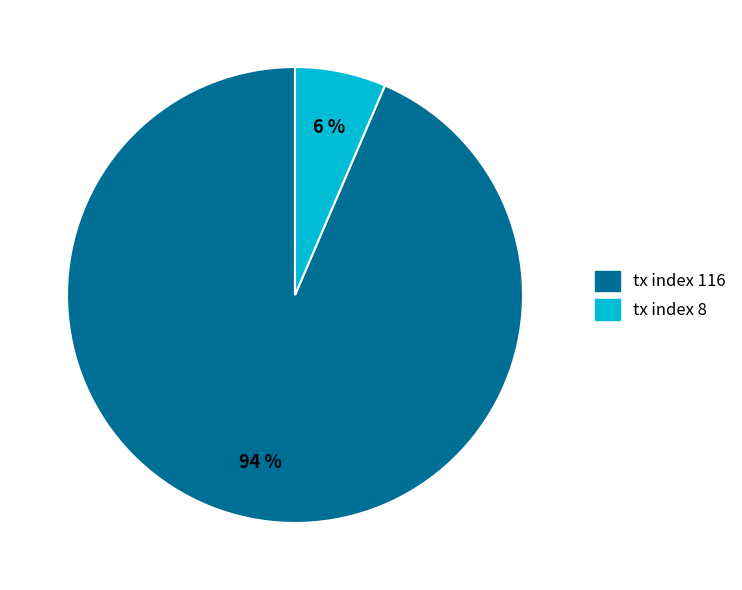

What percentage is the tx index 8 slice, to the nearest percent?

6%